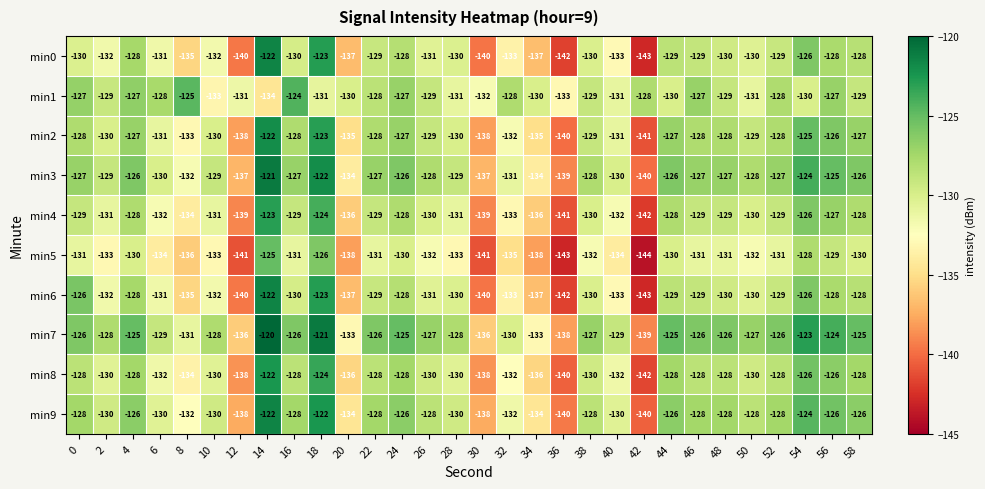

What is the maximum value for min4?

-123